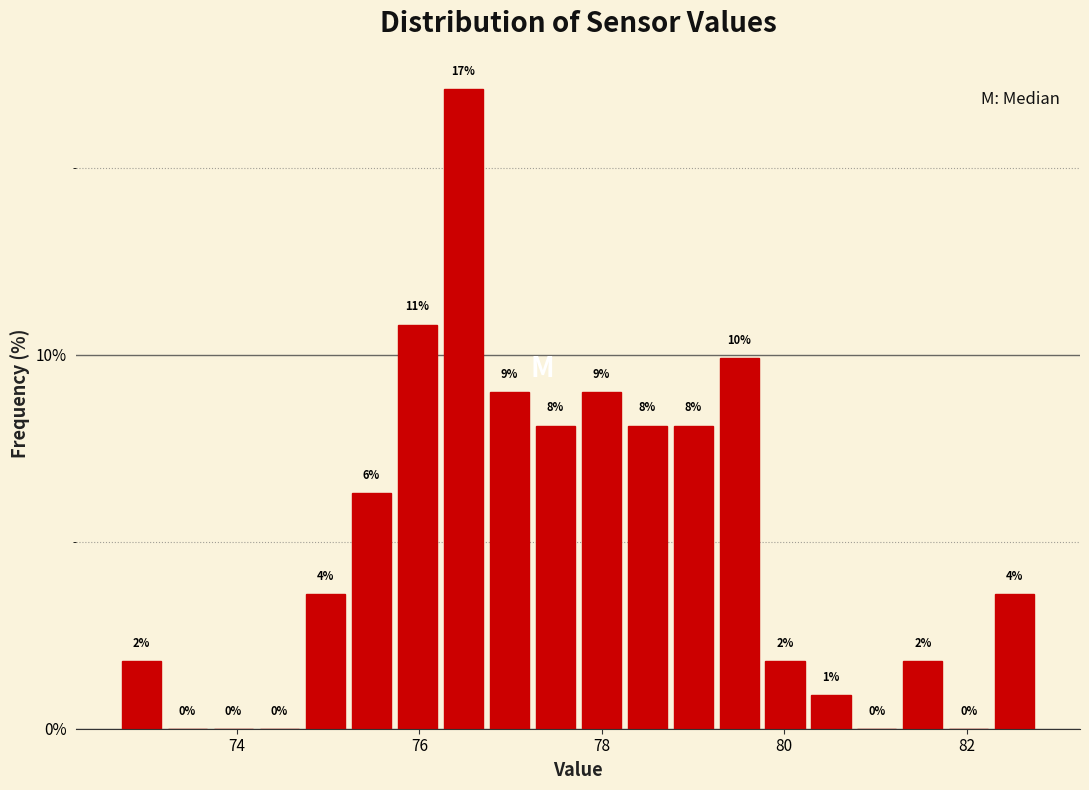

Read against the x-axis, roughly where is the centre of the tallest bar?

76.4